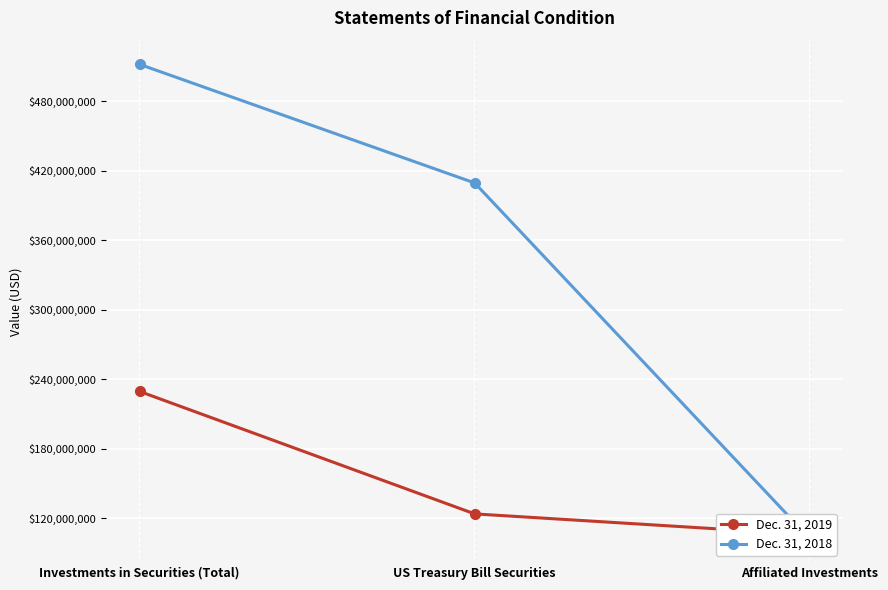

List the series in order of their peak value, highest first.

Dec. 31, 2018, Dec. 31, 2019